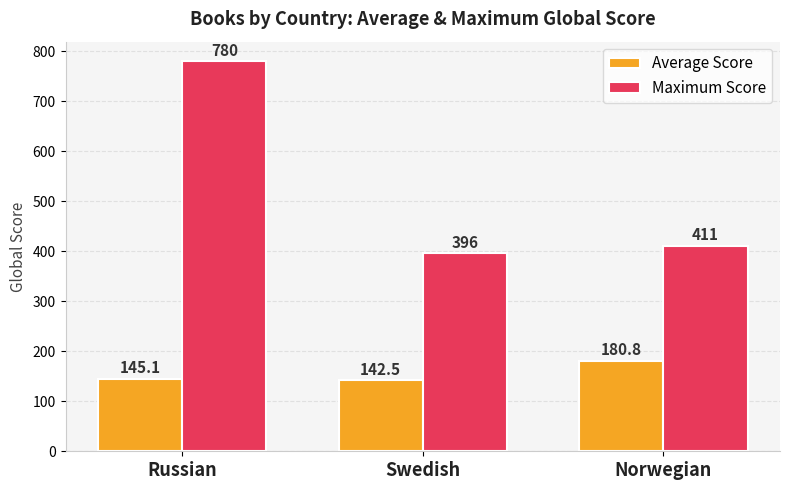

What is the total value across all series at Russian?

925.1